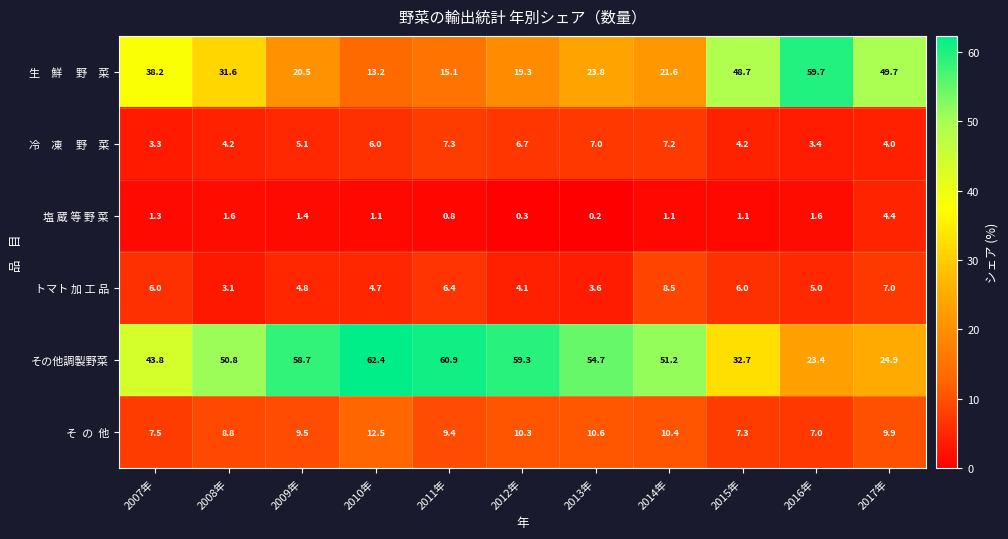

Which category has the lowest value across all series?

2013年